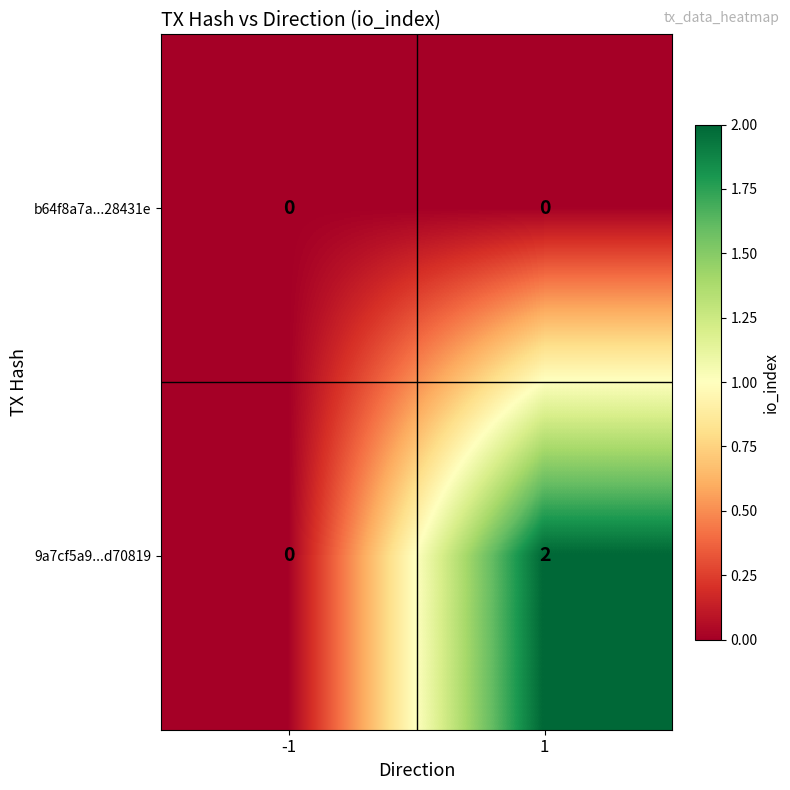

List the series in order of their overall mean, highest first.

9a7cf5a9...d70819, b64f8a7a...28431e